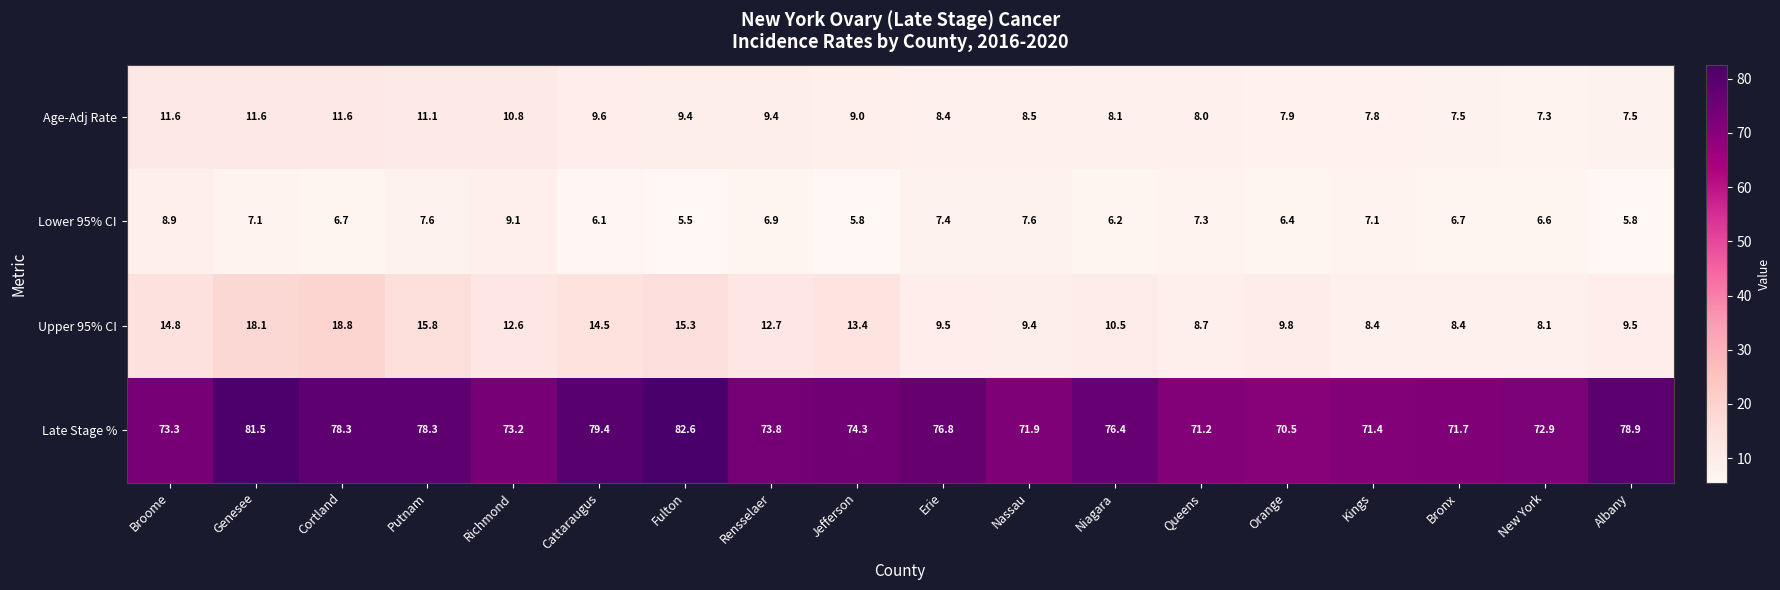

What is the total value across all series at Kings?

94.7